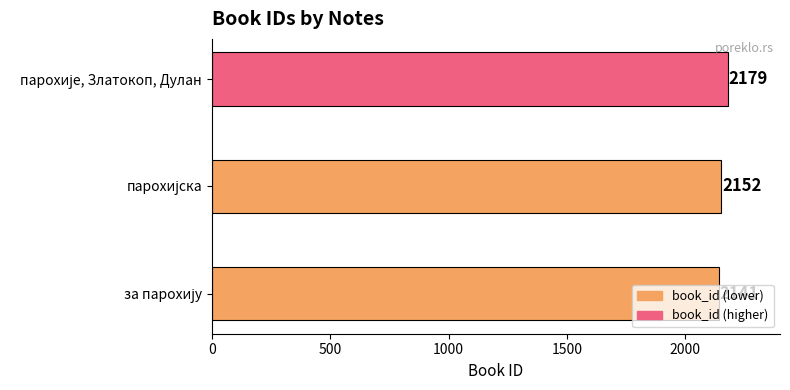

What is the minimum value shown in the chart?

2141